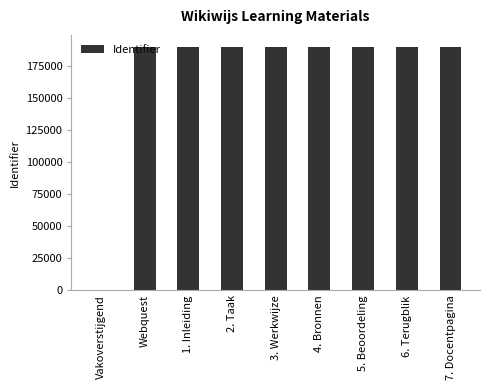

What is the greatest value displayed?

190124